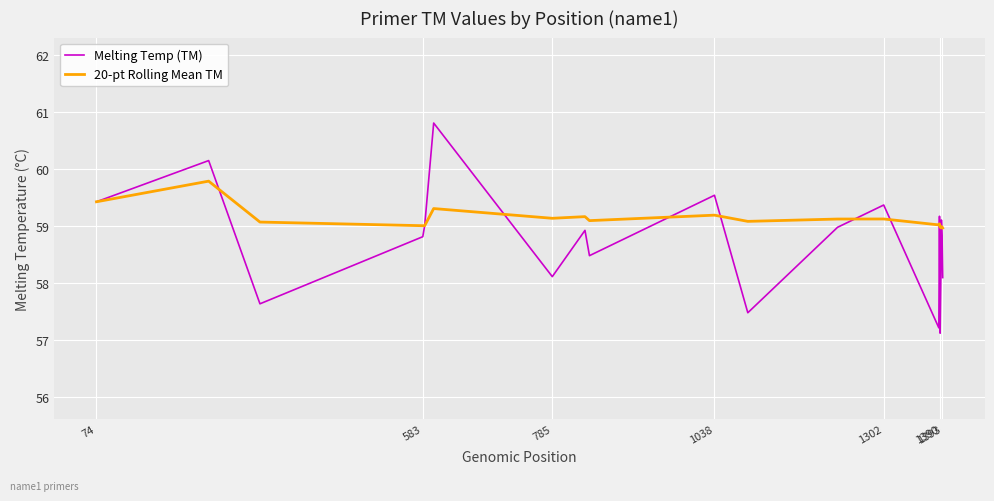

In 20-pt Rolling Mean TM, how many points are higher than both neighbors (excluding endpoints)?

7